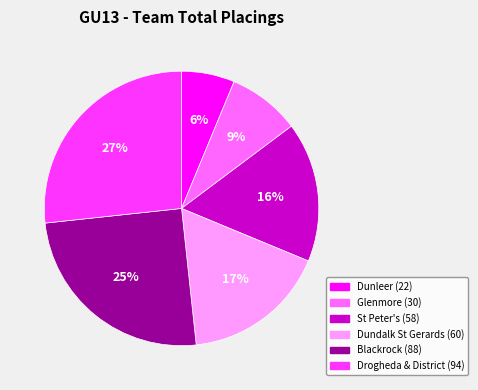

To the nearest percent, what portion does Drogheda & District represent?

27%